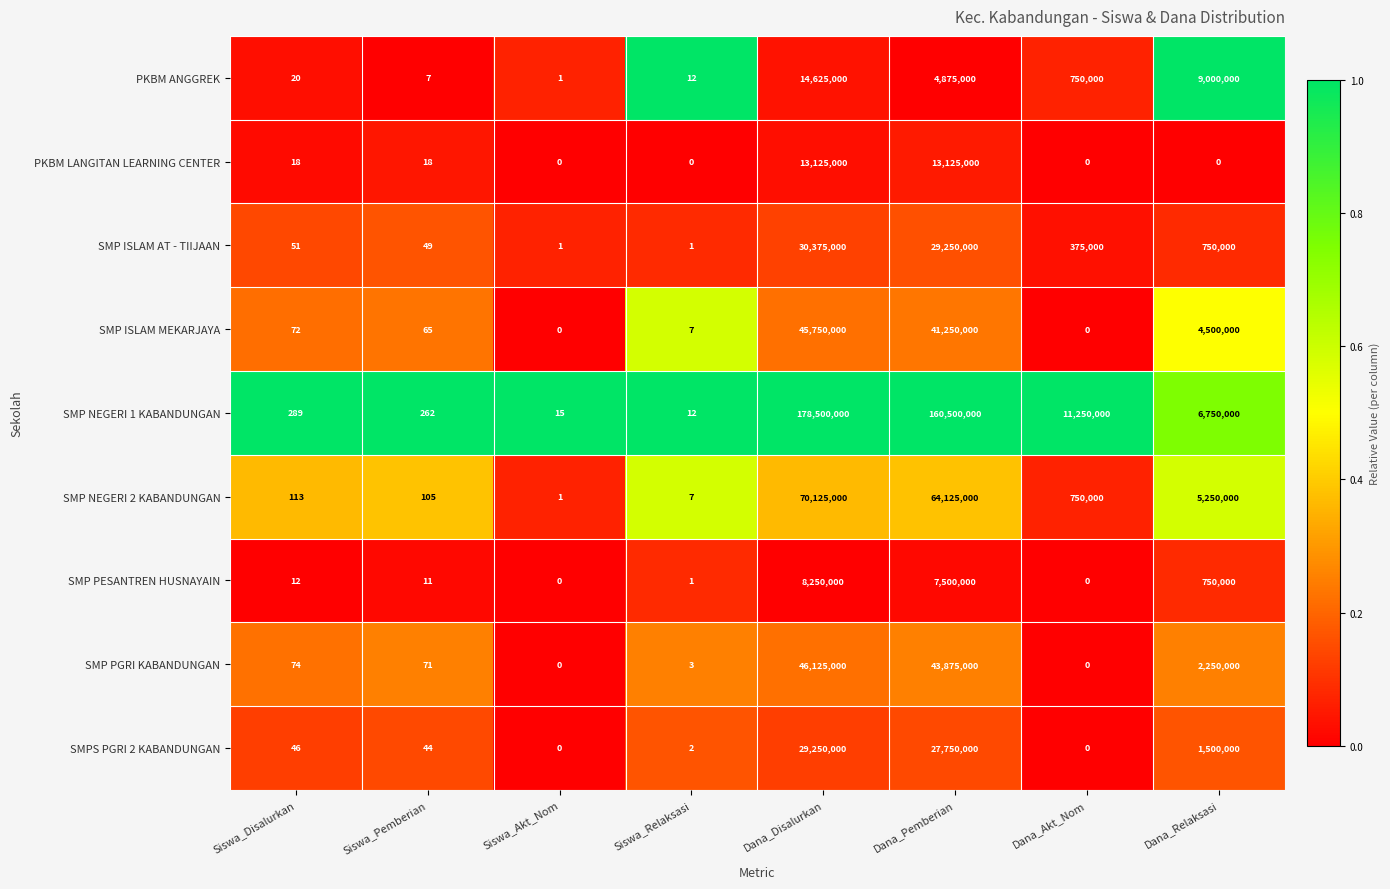

Read the PKBM ANGGREK value at Dana_Disalurkan, to the nearest 50.

14625000